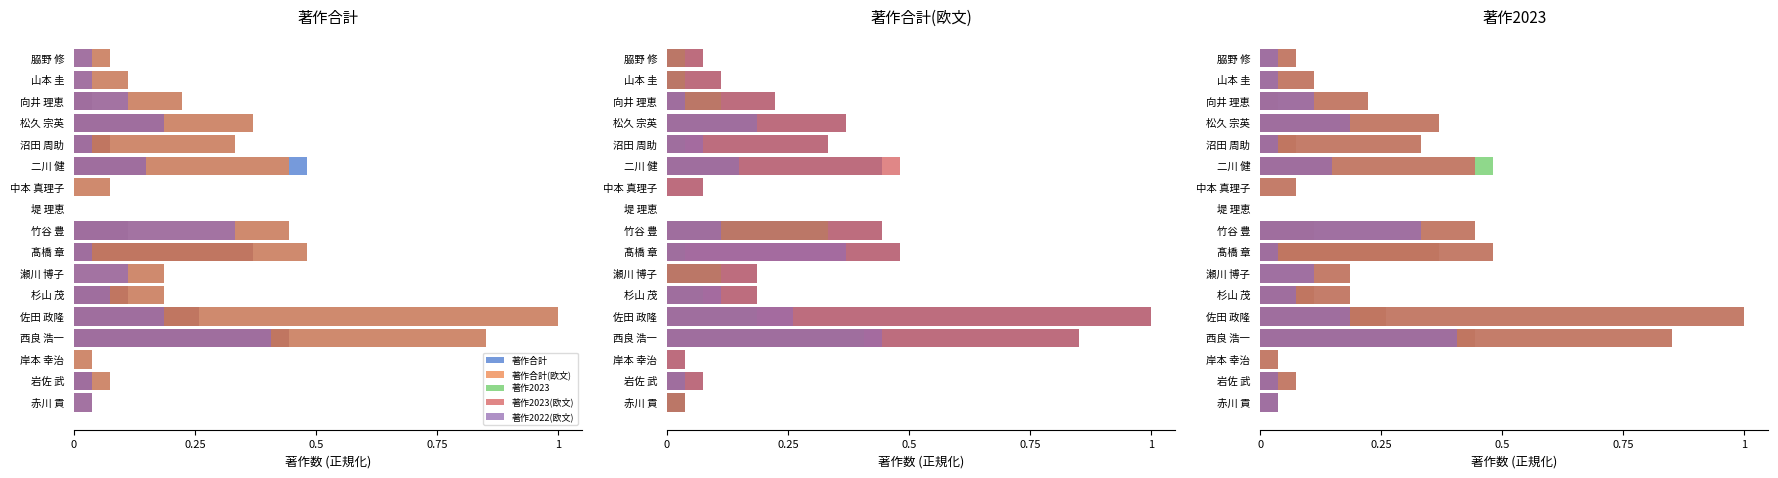

Which series has the widest spread of values?

著作合計